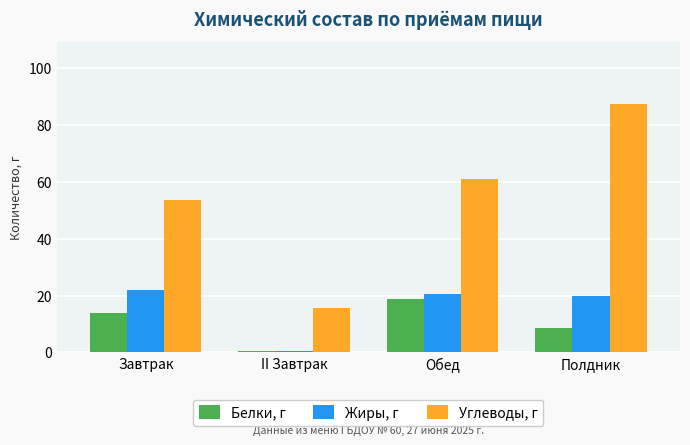

How many categories are shown in the chart?

4